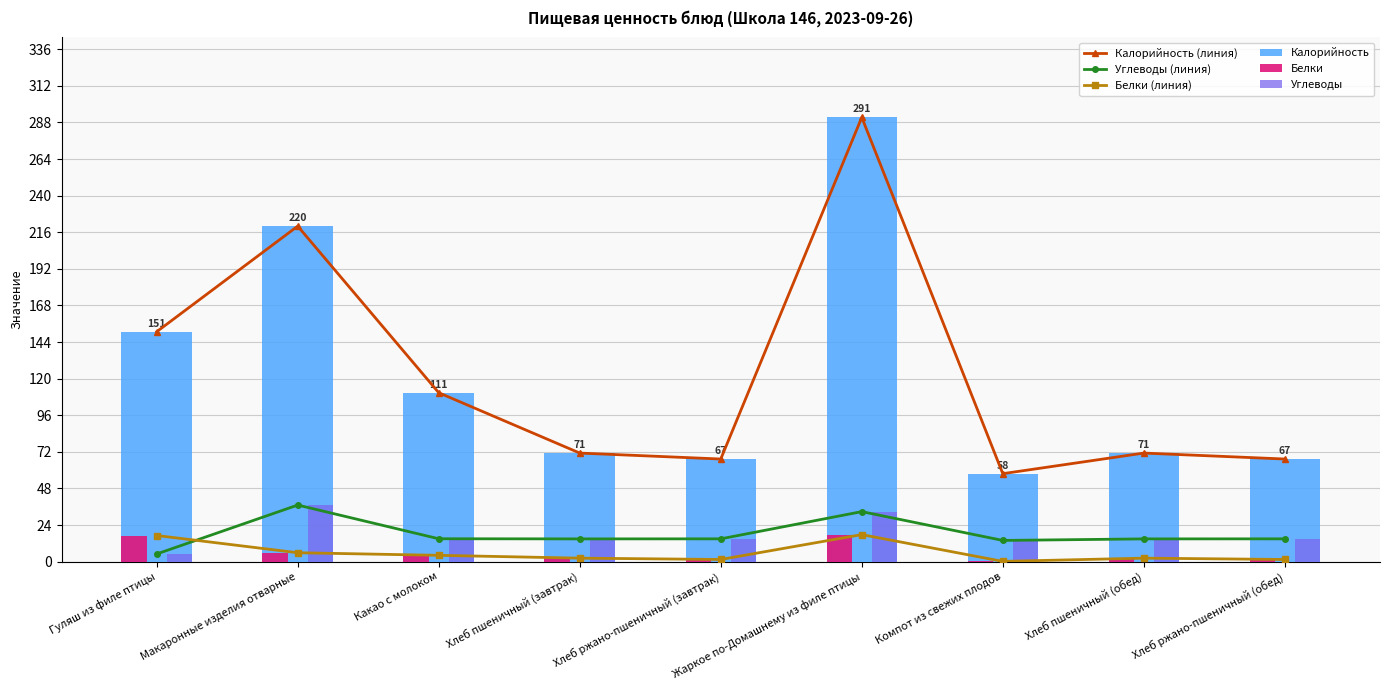

List the series in order of their peak value, highest first.

Калорийность (линия), Калорийность, Углеводы (линия), Углеводы, Белки (линия), Белки